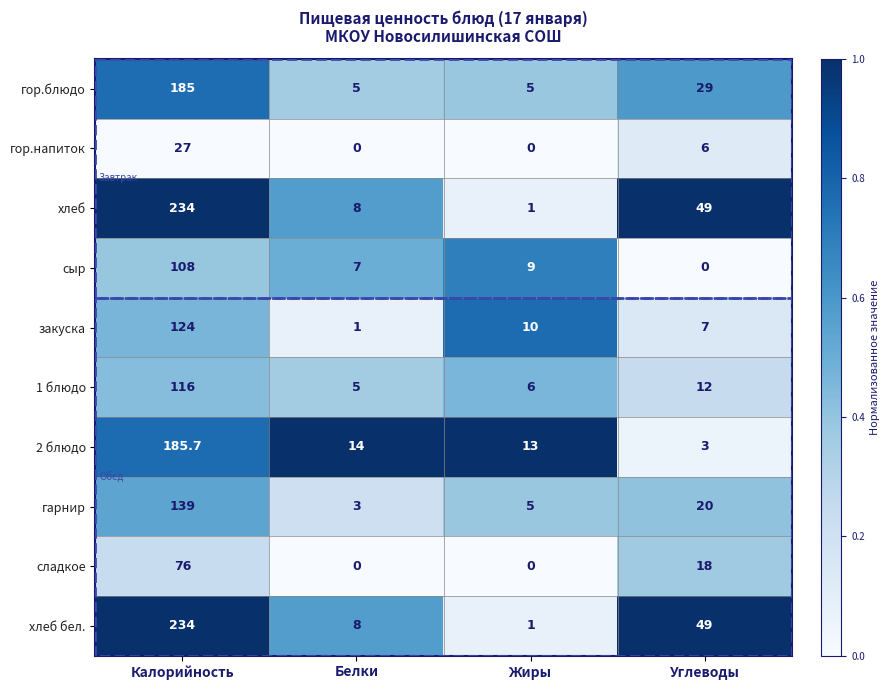

What is the sum of all закуска values?

142.0